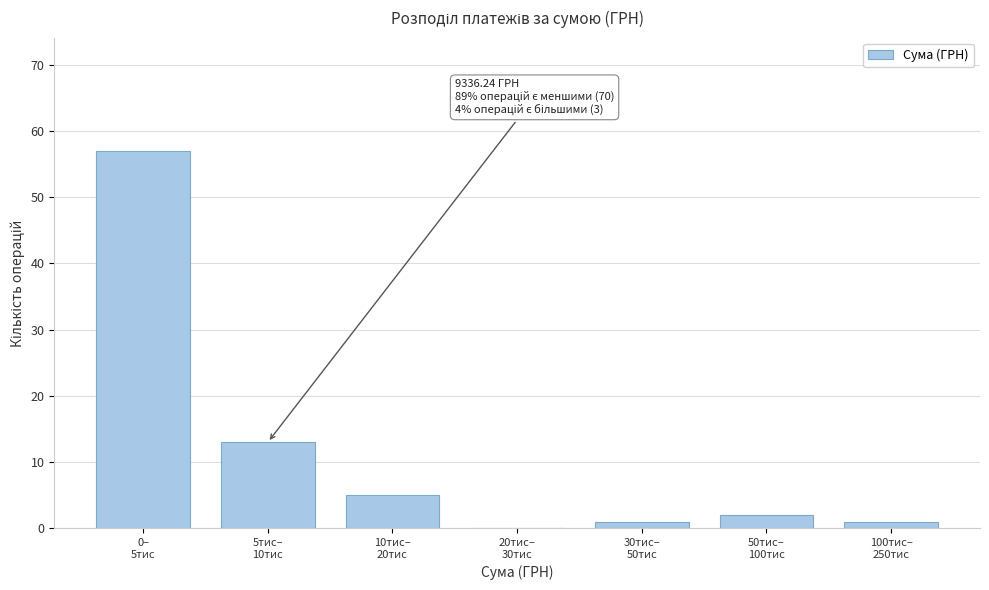

What is the sum of all values?

79